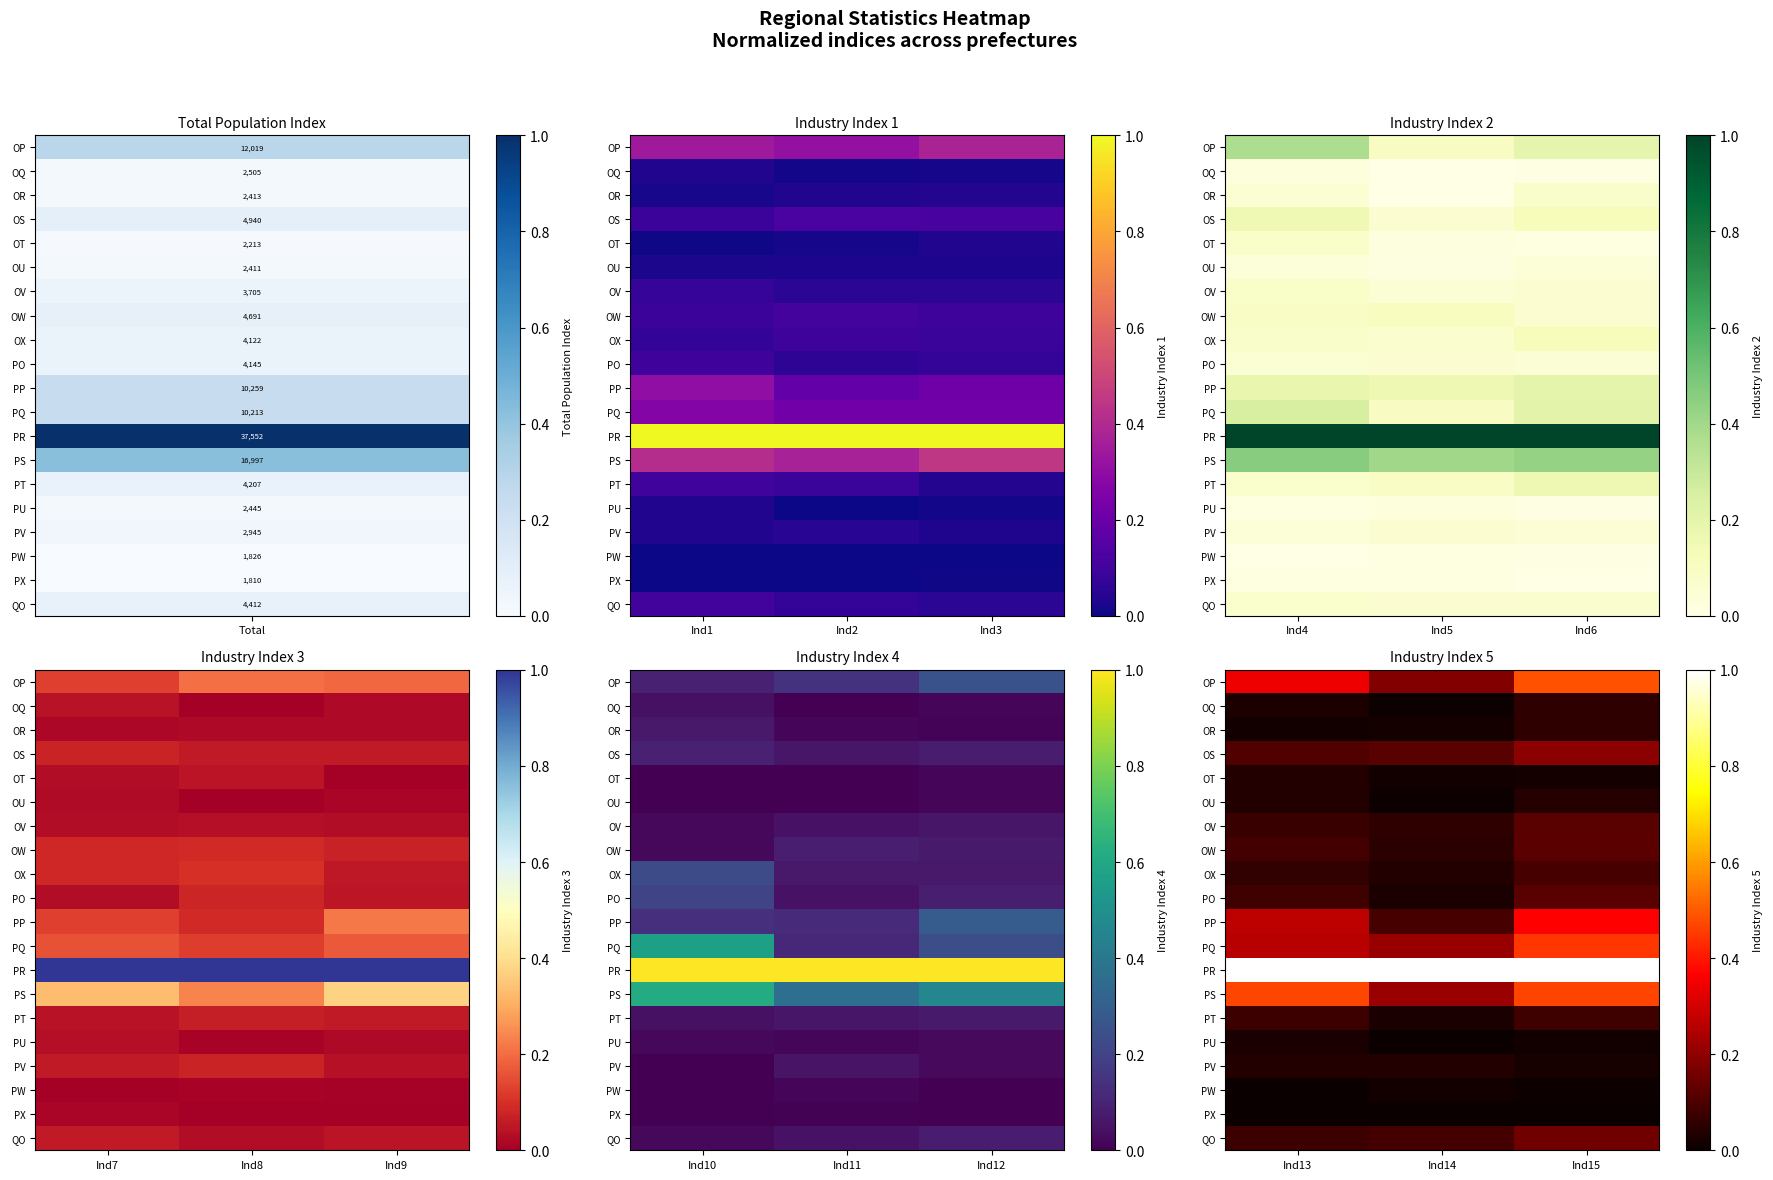

Count the OQ values in the range 0 to 1.

3